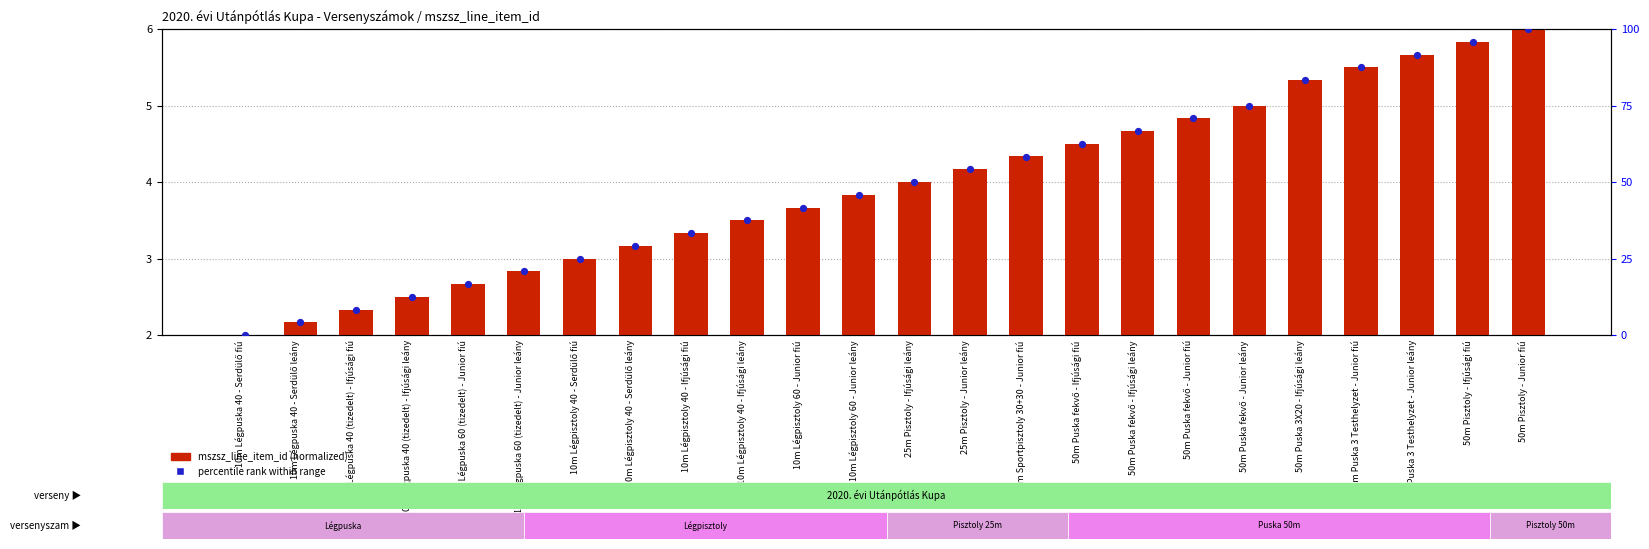

What are all the series names shown in the legend?

mszsz_line_item_id (normalized), percentile rank within range